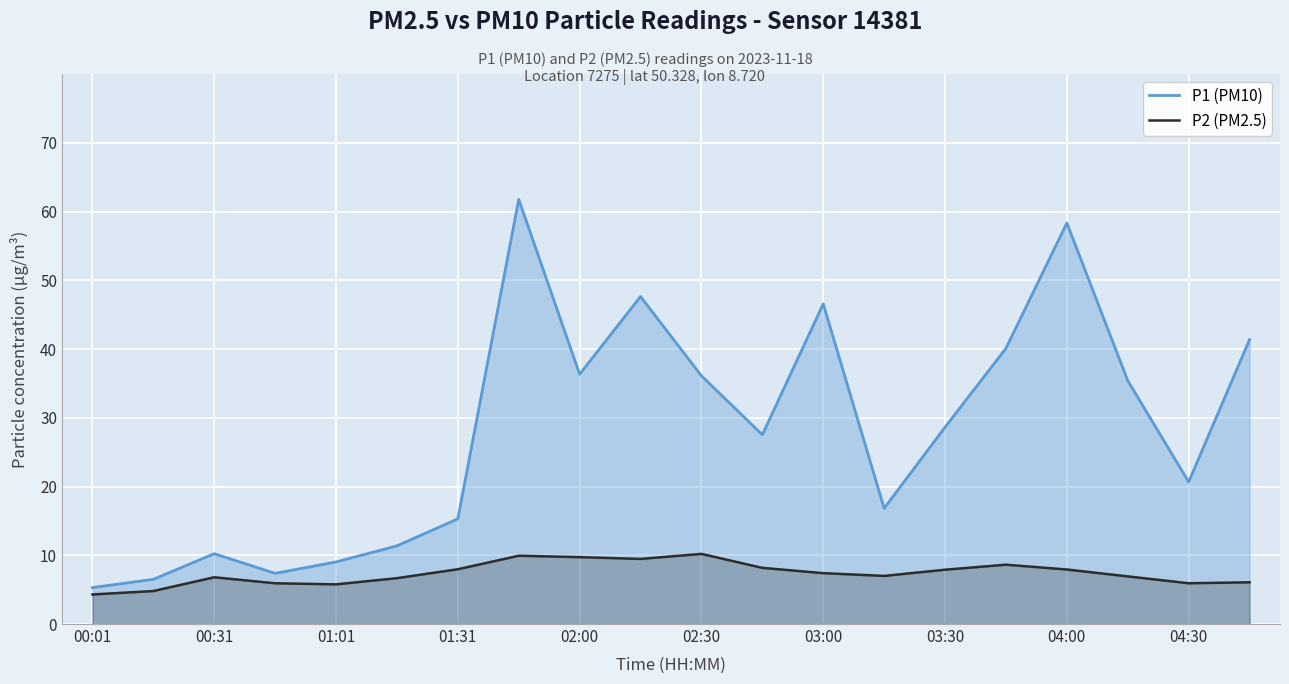

Does the chart display data point markers on the line(s)?

No